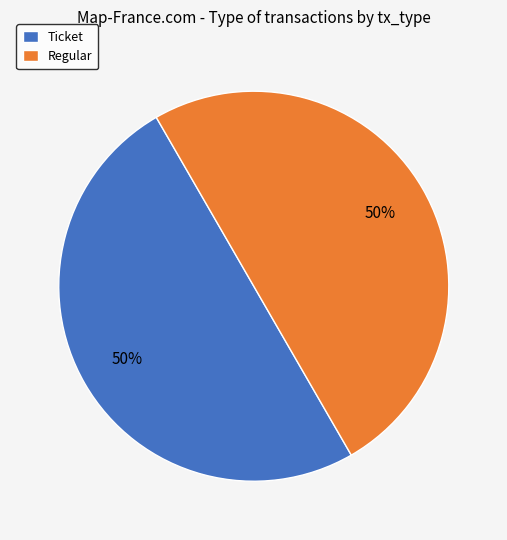

What percentage is the Regular slice, to the nearest percent?

50%